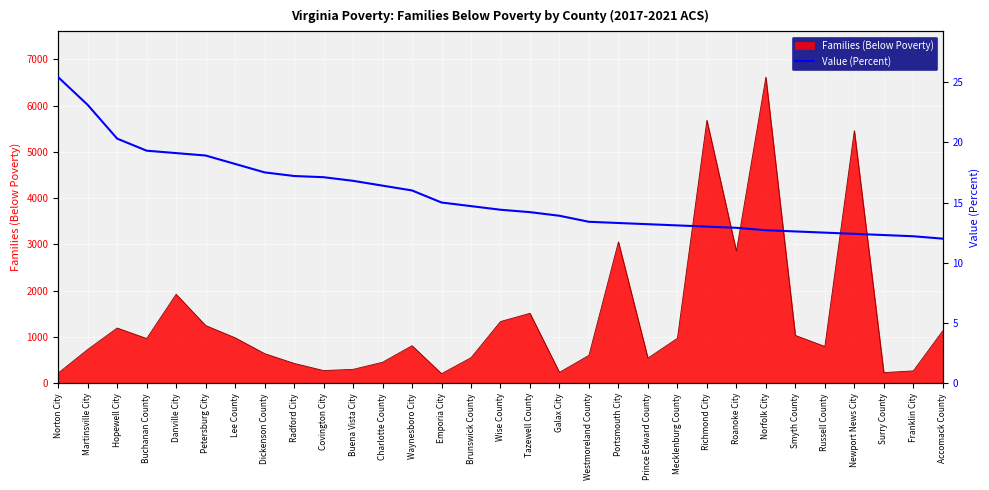

What is the lowest value of the Value (Percent) series?

12.0